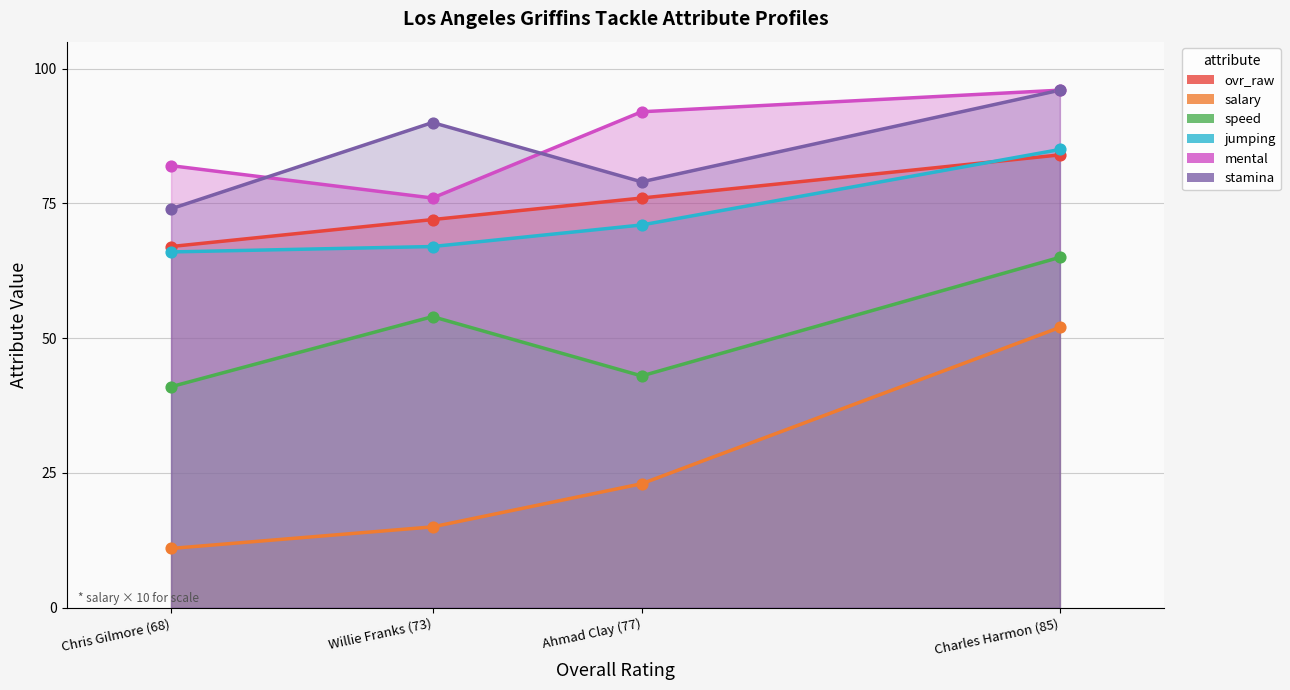

At how many categories does at least one series exceed 18?

4